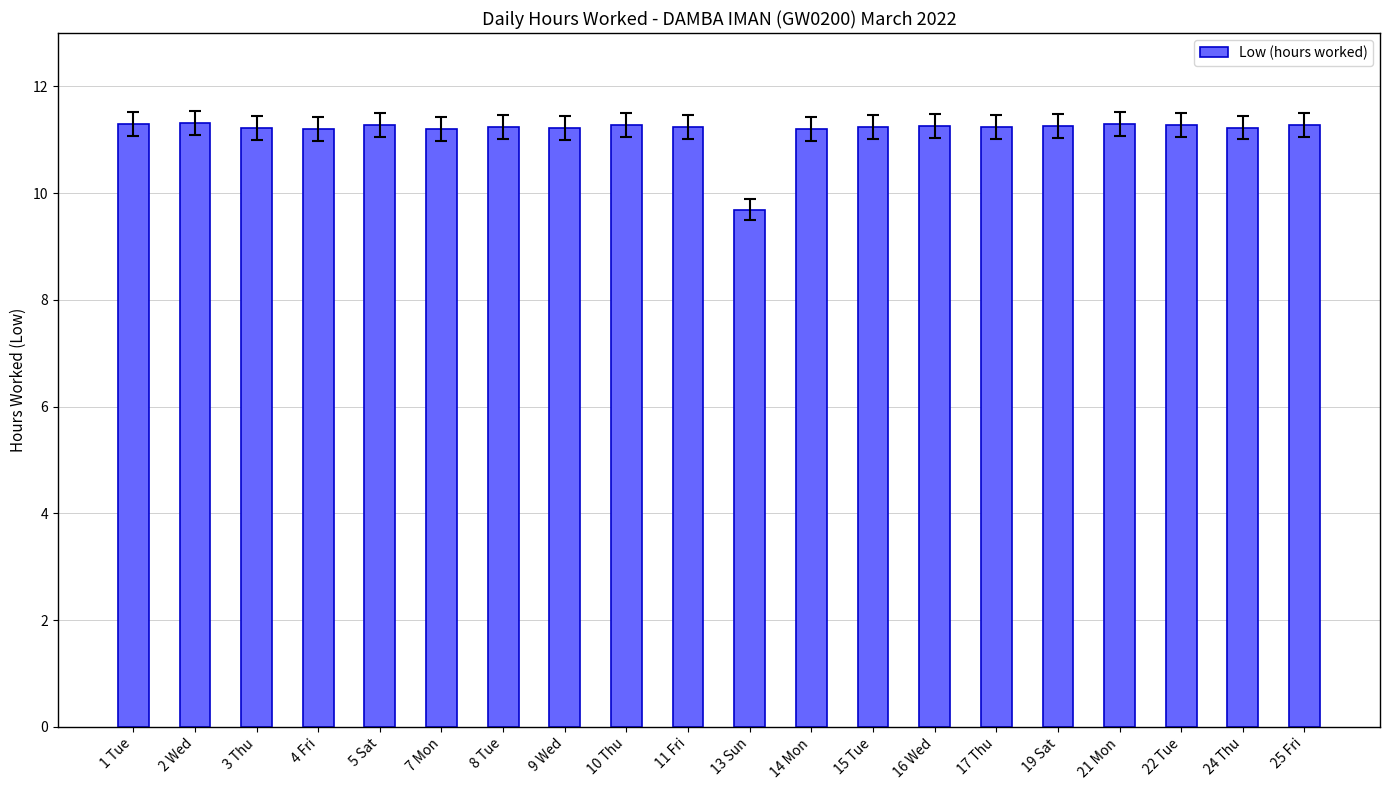

Count the values in the range 11 to 12.

19